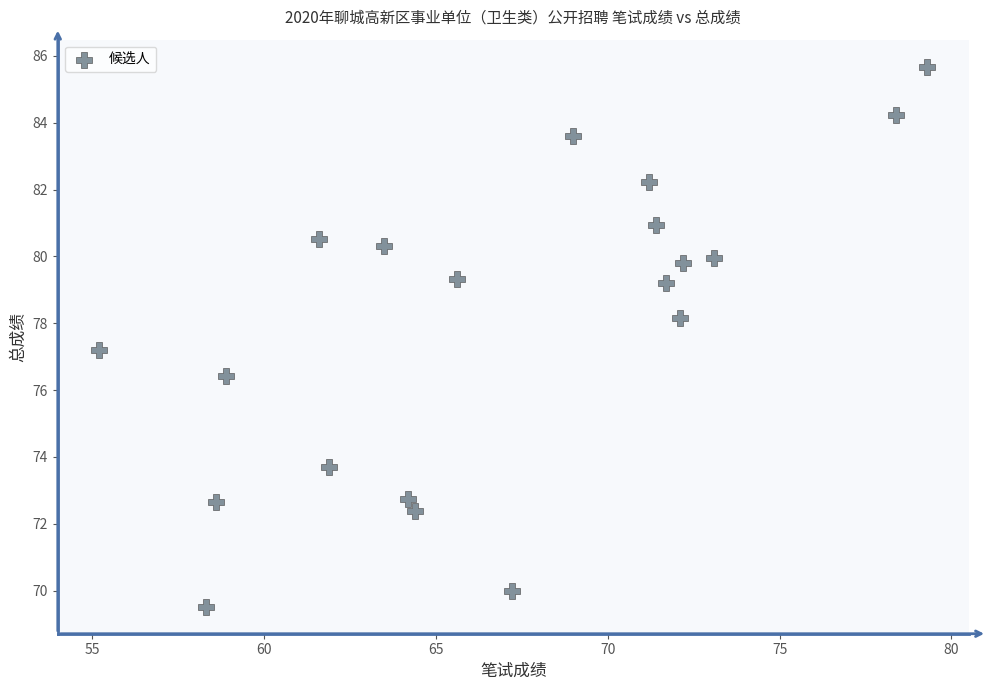

What Y value in the scatter plot is closest to 77?

77.2